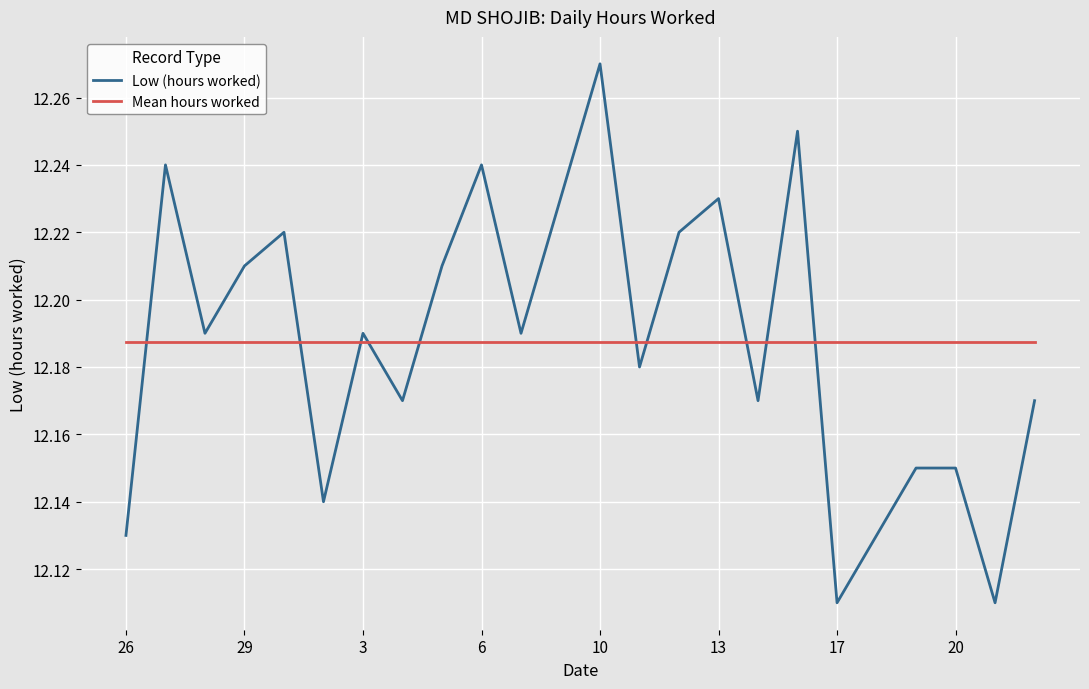

Which series has the widest spread of values?

Low (hours worked)